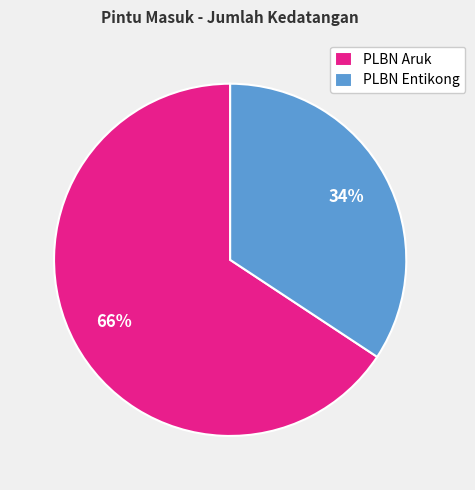

What percentage is the PLBN Aruk slice, to the nearest percent?

66%